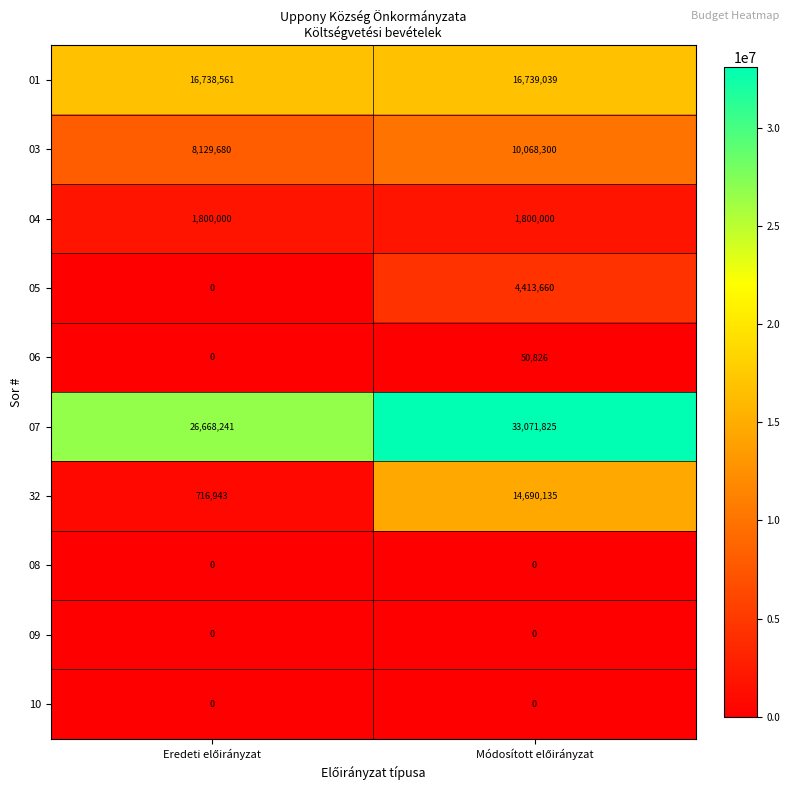

What is the difference between the maximum and minimum values in the 03 series?

1938620